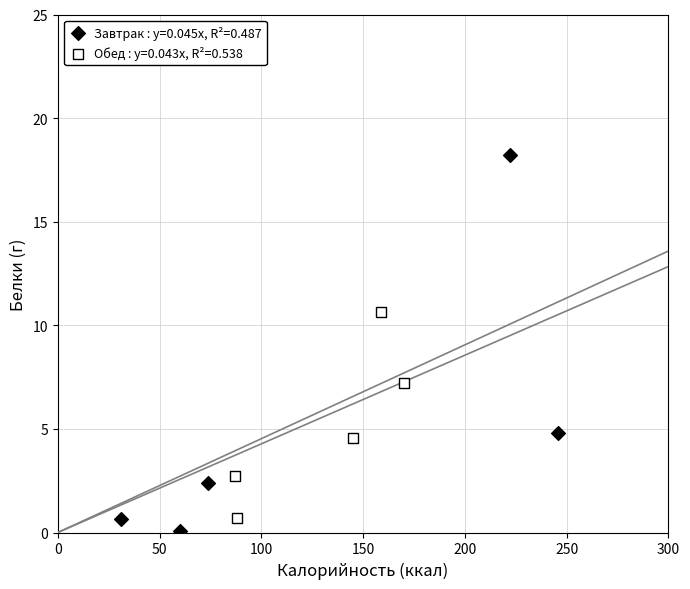

Which series has the widest spread of Y values?

Завтрак : y=0.045x, R²=0.487